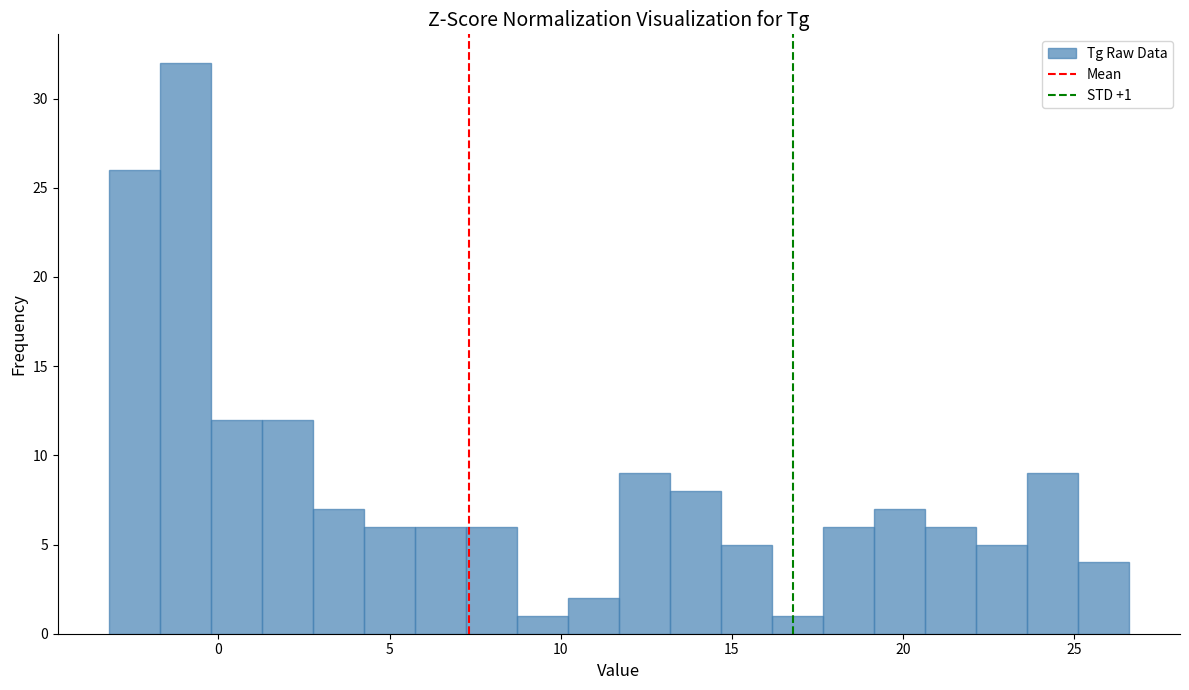

Around what value on the x-axis is the tallest bar? Give the approximate position of its centre, as read against the axis.

-1.0